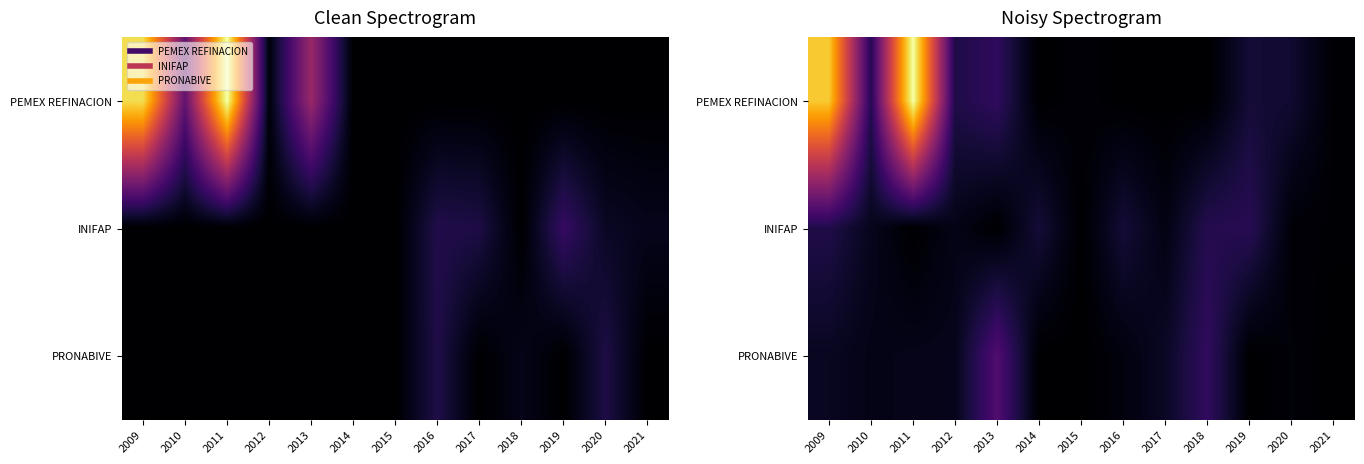

Between 2016 and 2019, which is larger?

2019